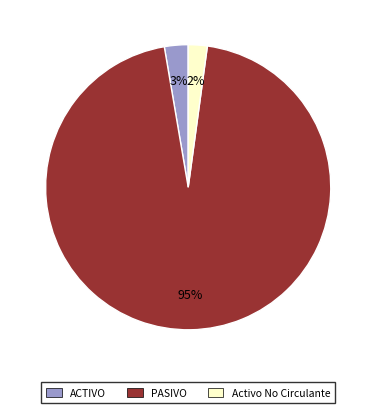

What is the smallest slice in the pie chart?

Activo No Circulante